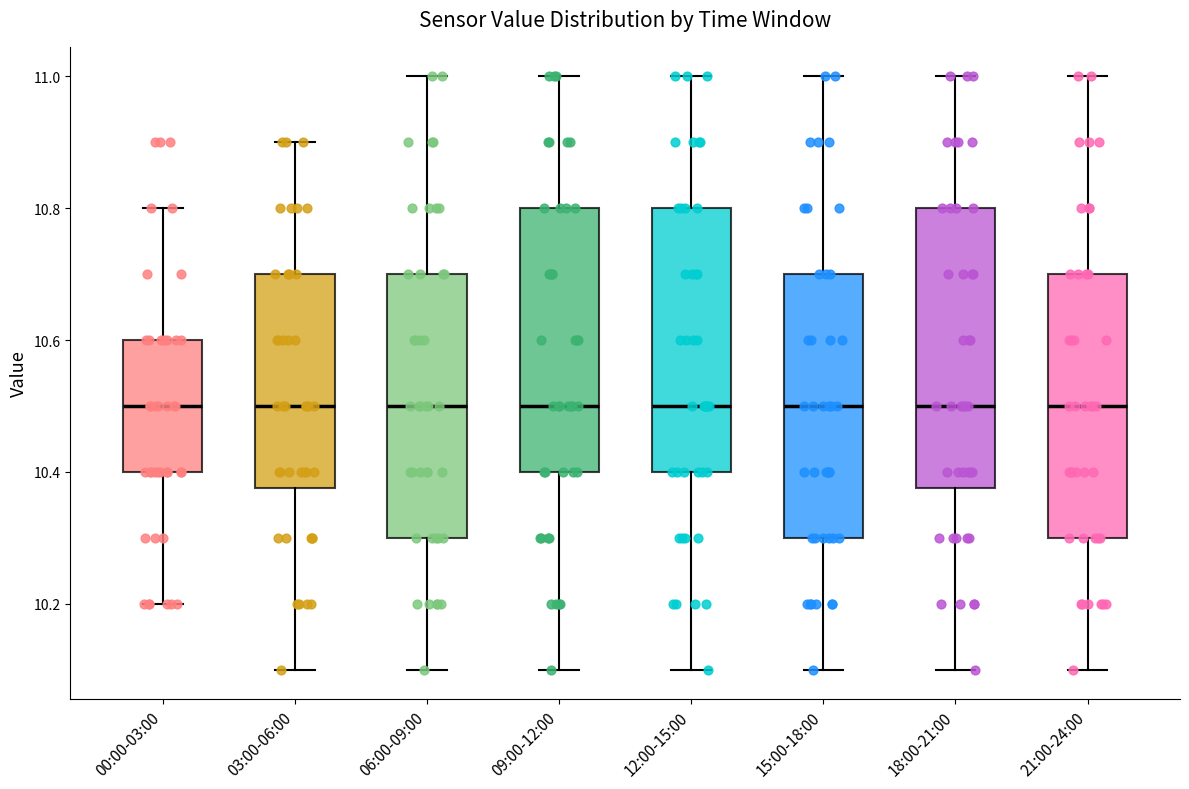

Comparing the boxes themselves (not the whiskers), which one is the tallest?

18:00-21:00